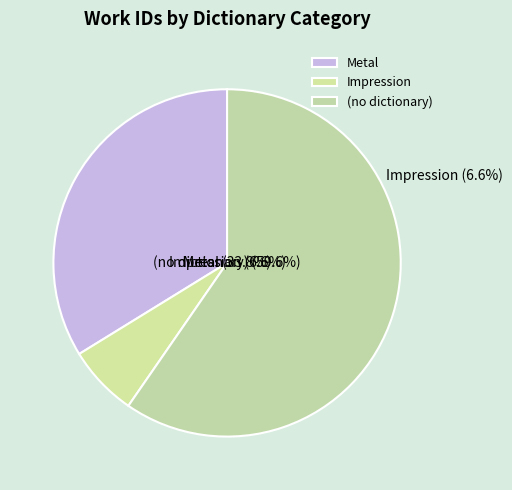

Is it true that 3936 is 1% of the pie?

False